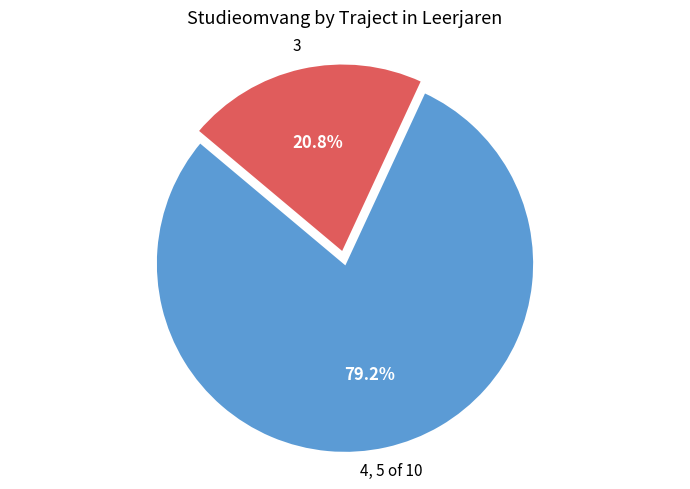

How many segments does this pie chart have?

2